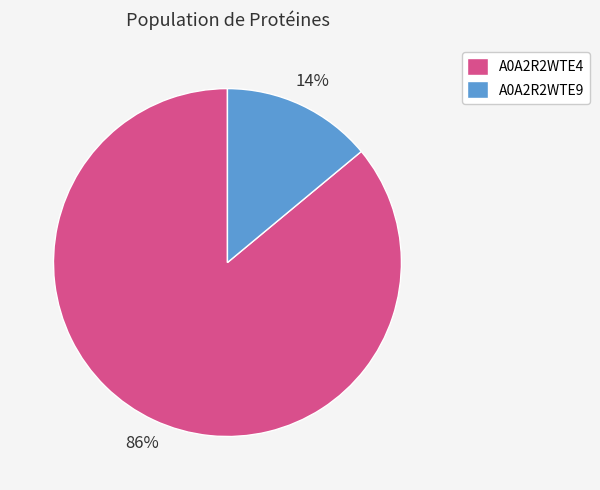

To the nearest percent, what percentage of the pie is A0A2R2WTE9?

14%